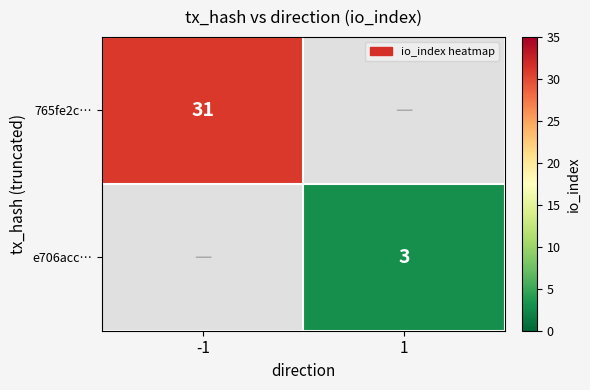

Is it true that 765fe2c… equals 31 at -1?

True